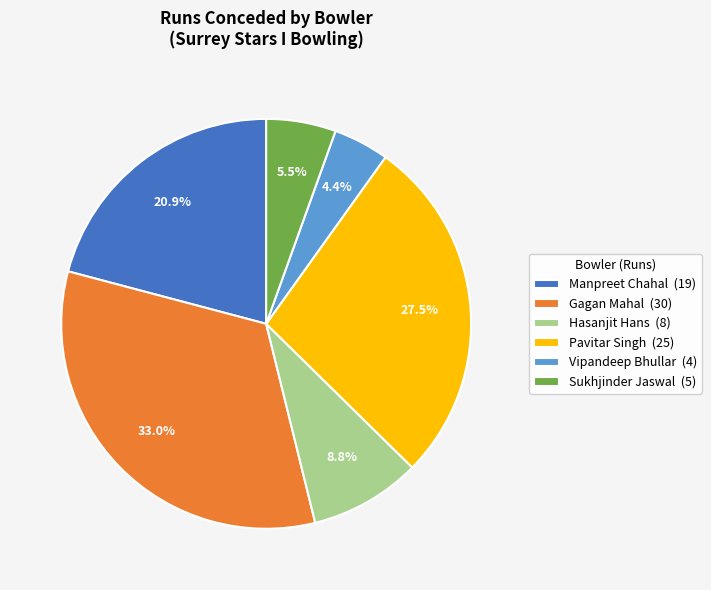

What is the largest slice in the pie chart?

Gagan Mahal